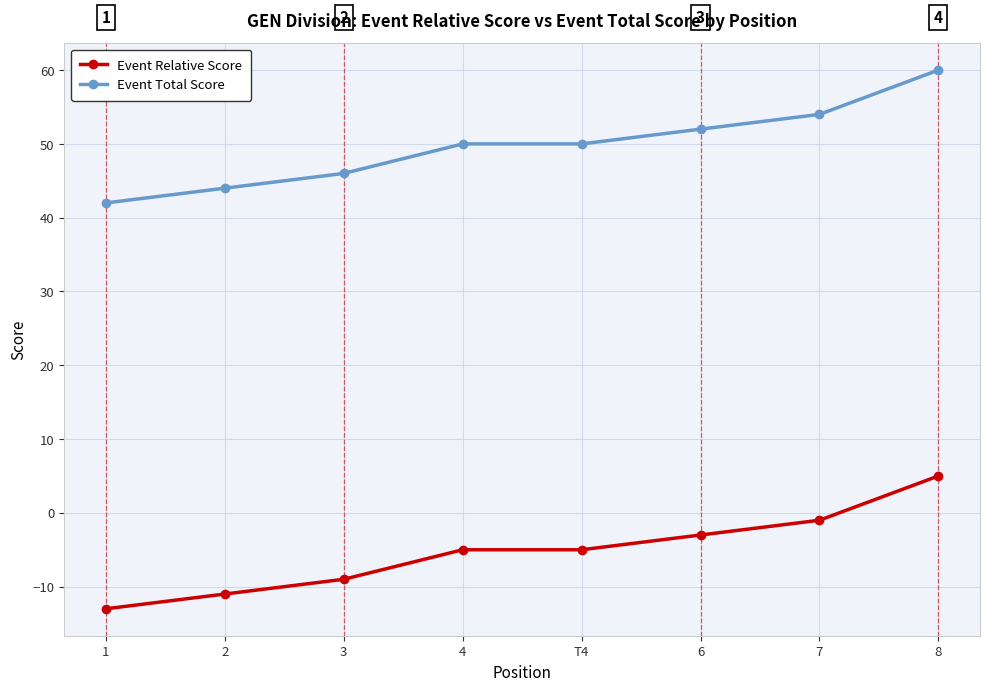

What is the value of the Event Total Score point at the 6th from the left?

52